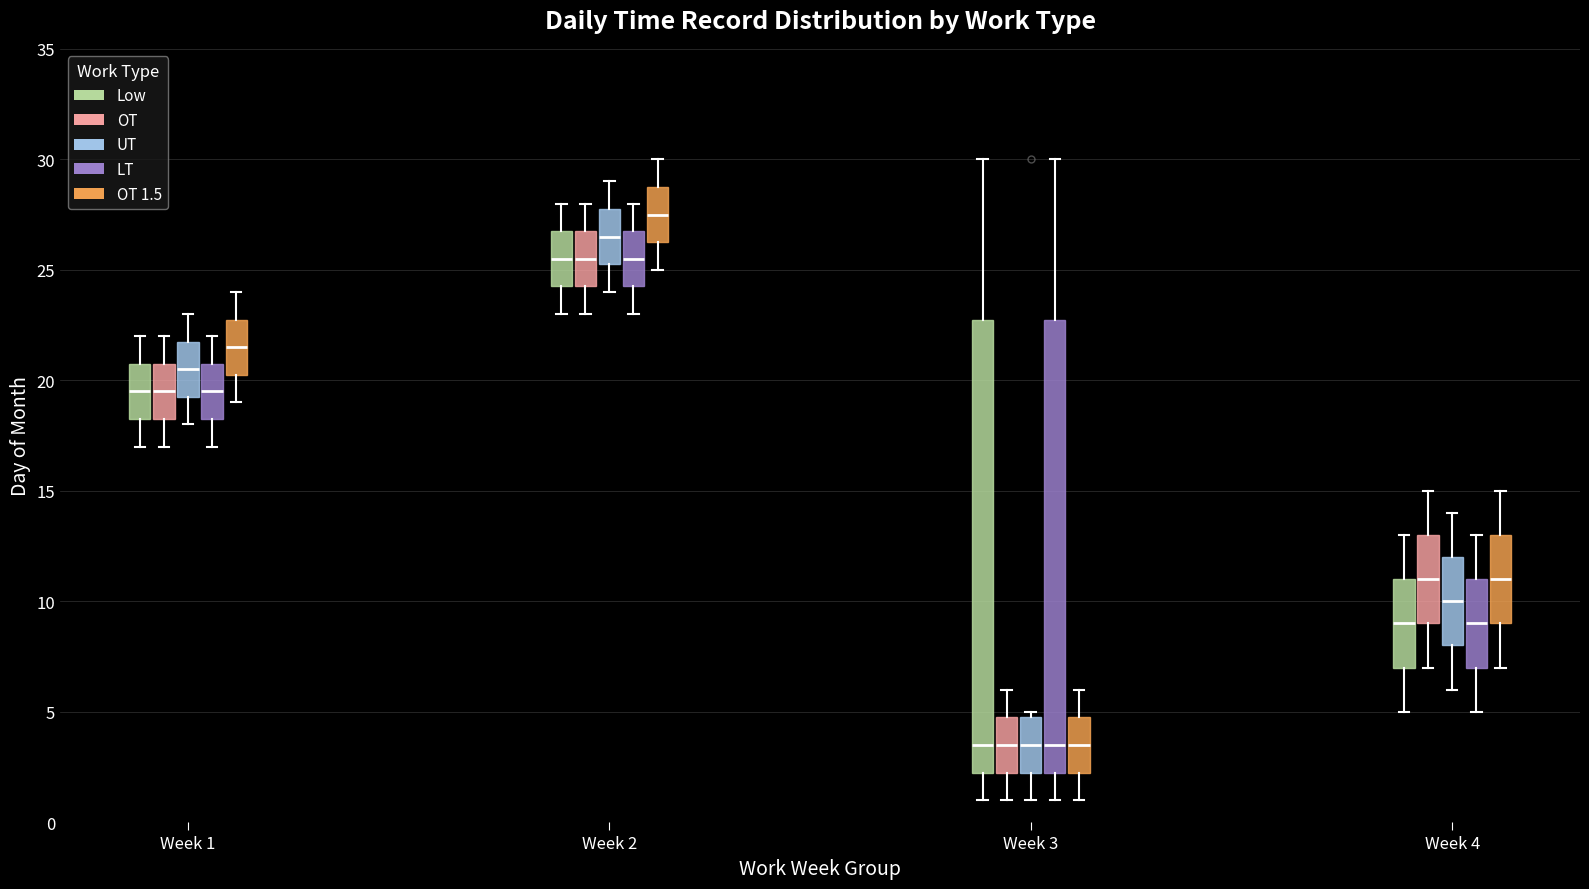

Reading left to right, transcribe this box plot: for each box, give where its median line is, the range the box spans, and where its two whiskers end, as read against the y-axis. The values are not printed on the chart, so give them approximately, as read against the axis.

Week 1 (Low): median 19.5, box 18.5 to 21.0, whiskers 17.0 to 22.0
Week 1 (OT): median 19.5, box 18.5 to 21.0, whiskers 17.0 to 22.0
Week 1 (UT): median 20.5, box 19.5 to 22.0, whiskers 18.0 to 23.0
Week 1 (LT): median 19.5, box 18.5 to 21.0, whiskers 17.0 to 22.0
Week 1 (OT 1.5): median 21.5, box 20.5 to 23.0, whiskers 19.0 to 24.0
Week 2 (Low): median 25.5, box 24.5 to 27.0, whiskers 23.0 to 28.0
Week 2 (OT): median 25.5, box 24.5 to 27.0, whiskers 23.0 to 28.0
Week 2 (UT): median 26.5, box 25.5 to 28.0, whiskers 24.0 to 29.0
Week 2 (LT): median 25.5, box 24.5 to 27.0, whiskers 23.0 to 28.0
Week 2 (OT 1.5): median 27.5, box 26.5 to 29.0, whiskers 25.0 to 30.0
Week 3 (Low): median 3.5, box 2.5 to 23.0, whiskers 1.0 to 30.0
Week 3 (OT): median 3.5, box 2.5 to 5.0, whiskers 1.0 to 6.0
Week 3 (UT): median 3.5, box 2.5 to 5.0, whiskers 1.0 to 5.0 (just above the box's upper edge)
Week 3 (LT): median 3.5, box 2.5 to 23.0, whiskers 1.0 to 30.0
Week 3 (OT 1.5): median 3.5, box 2.5 to 5.0, whiskers 1.0 to 6.0
Week 4 (Low): median 9.0, box 7.0 to 11.0, whiskers 5.0 to 13.0
Week 4 (OT): median 11.0, box 9.0 to 13.0, whiskers 7.0 to 15.0
Week 4 (UT): median 10.0, box 8.0 to 12.0, whiskers 6.0 to 14.0
Week 4 (LT): median 9.0, box 7.0 to 11.0, whiskers 5.0 to 13.0
Week 4 (OT 1.5): median 11.0, box 9.0 to 13.0, whiskers 7.0 to 15.0